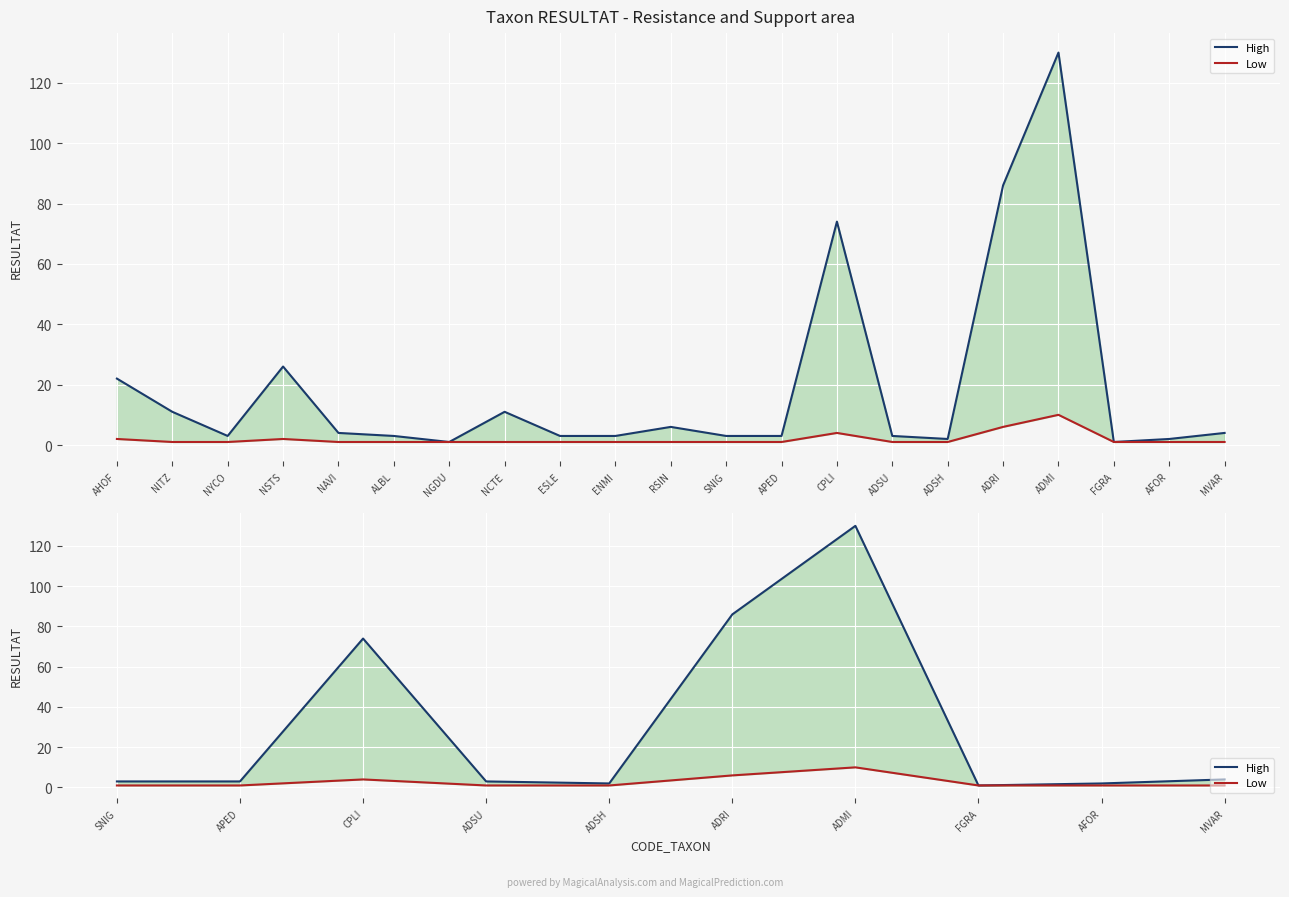

How many data points in Low are above 1?

3